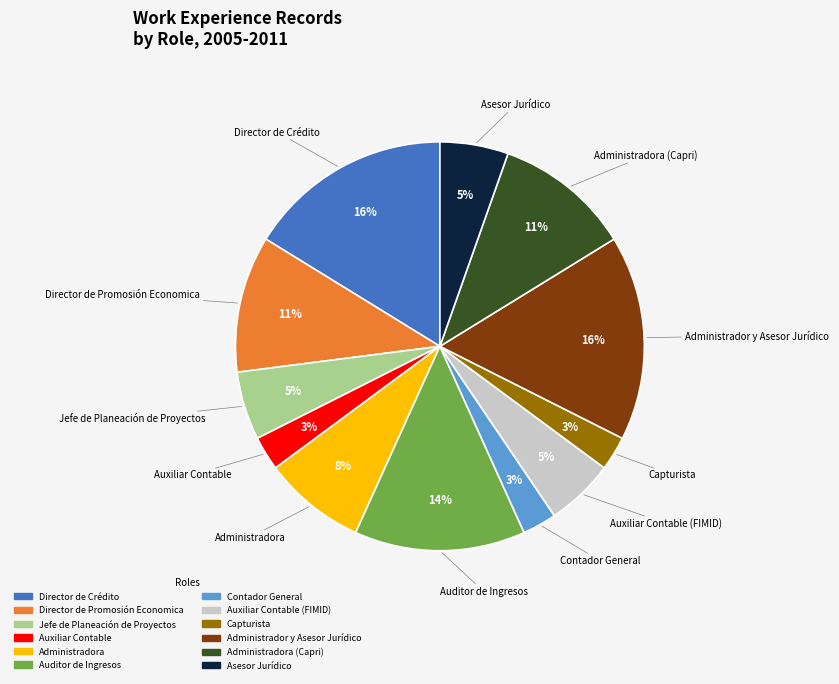

Is there a majority slice in this chart?

No